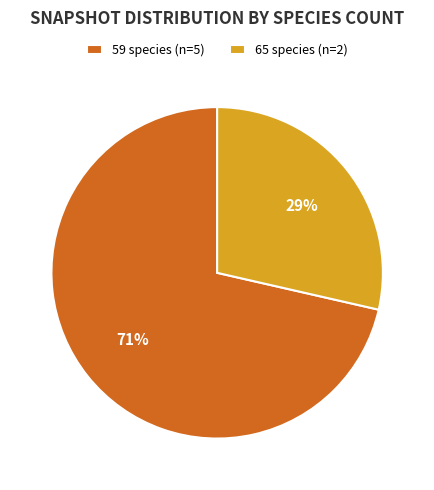

Do 59 species (n=5) and 65 species (n=2) together represent more than half of the pie?

Yes